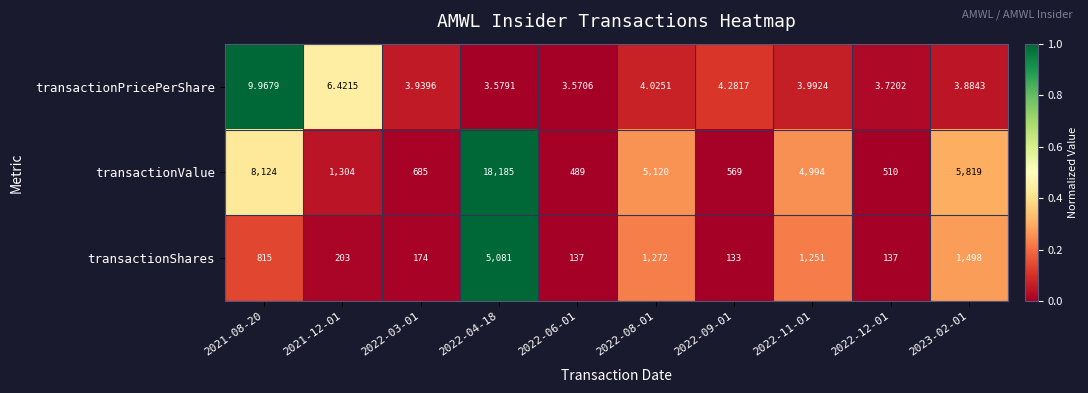

Which series has the largest range (max minus min)?

transactionValue